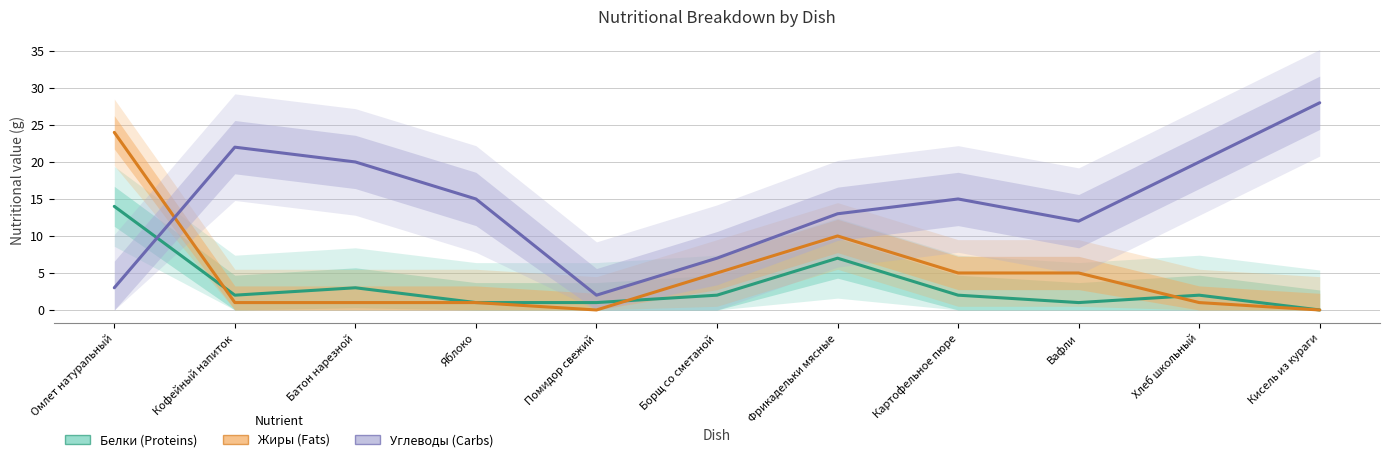

What is the approximate value of Жиры at Фрикадельки мясные?

10